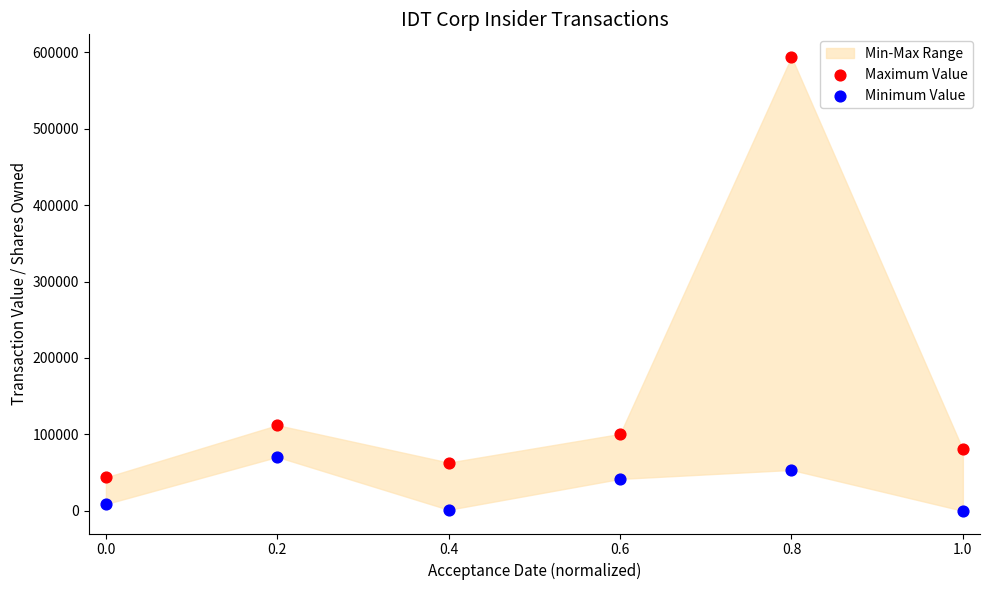

In the Maximum Value series, what Y value is closest to 318768?

112057